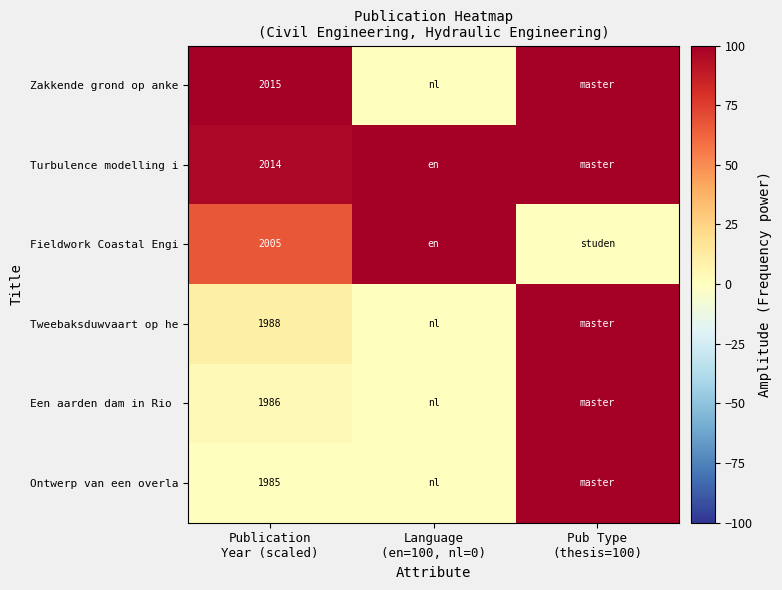

Count the number of data series in this chart.

6